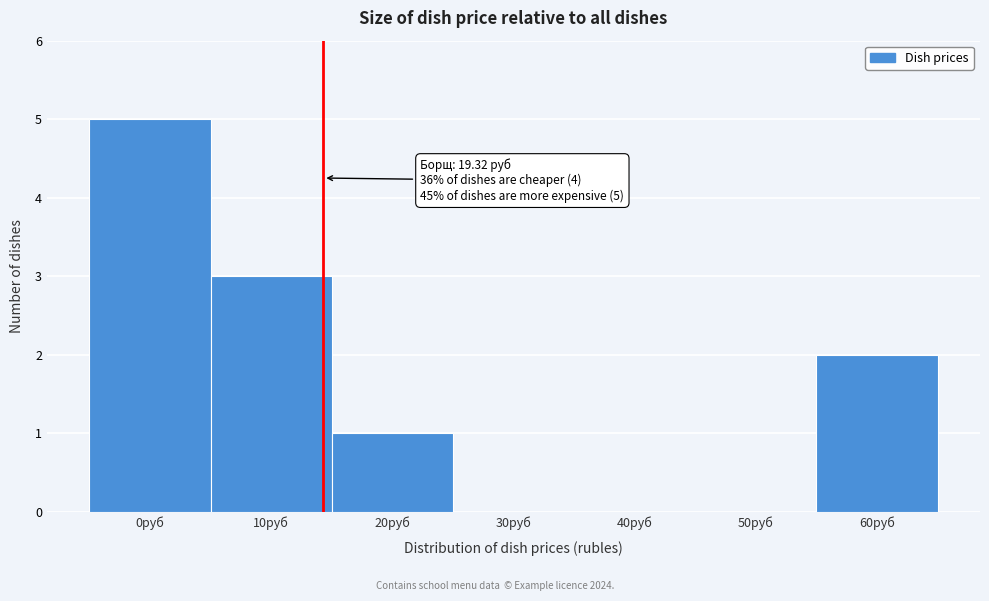

Reading right to left, extract all data points from this chart.

60руб=2	50руб=0	40руб=0	30руб=0	20руб=1	10руб=3	0руб=5